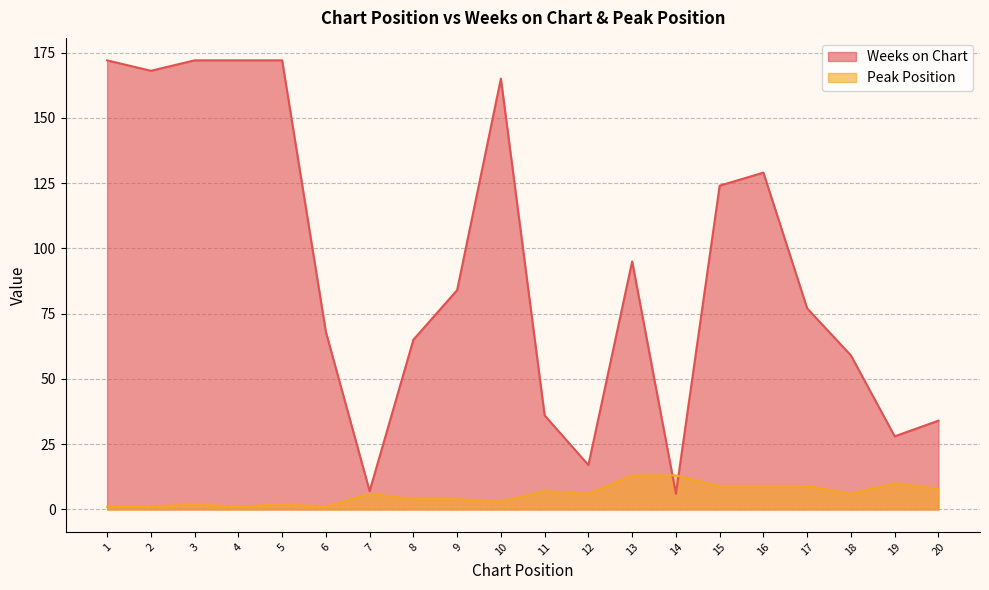

At which label does Weeks on Chart first exceed 84?

1